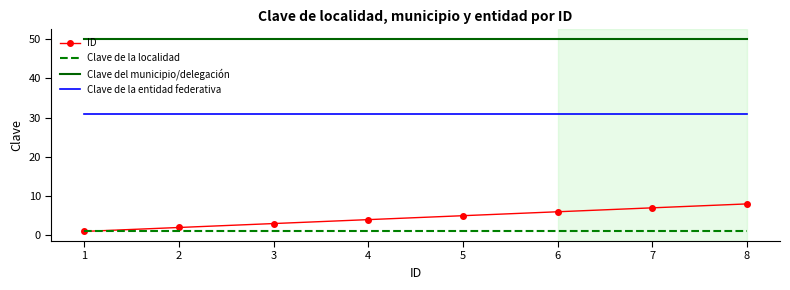

What is the lowest value of the Clave del municipio/delegación series?

50